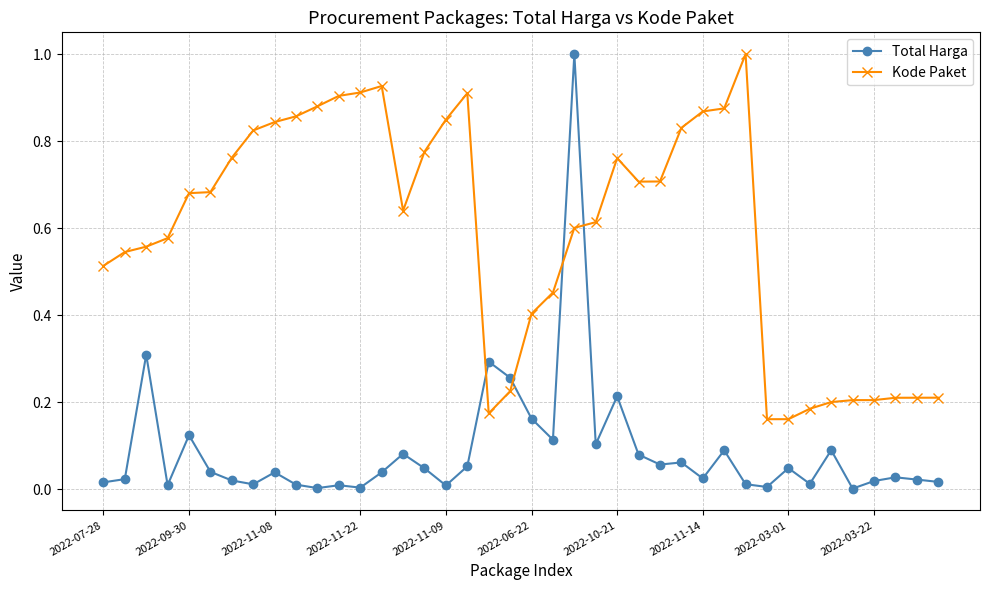

What are all the series names shown in the legend?

Total Harga, Kode Paket